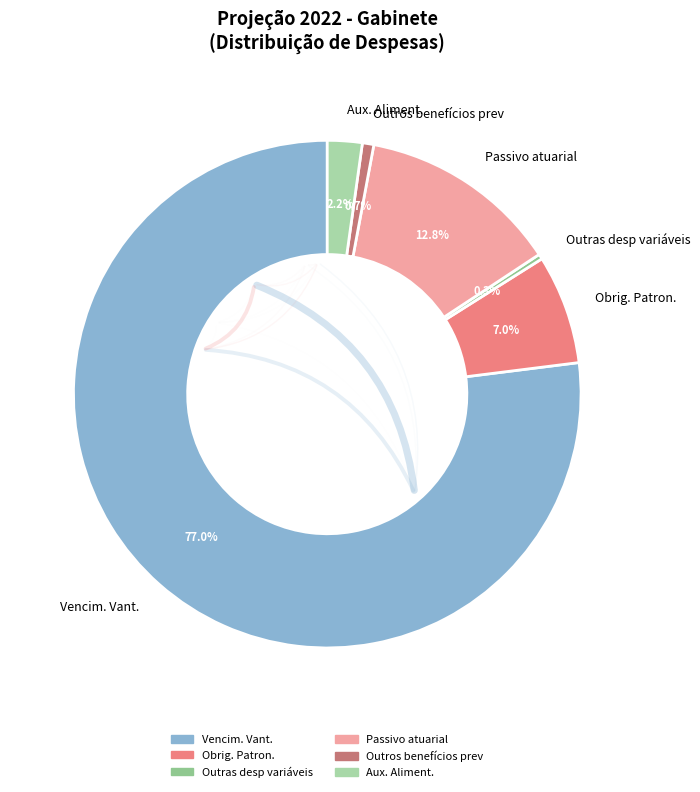

To the nearest percent, what is the difference between the largest and smallest slice percentages?

77%